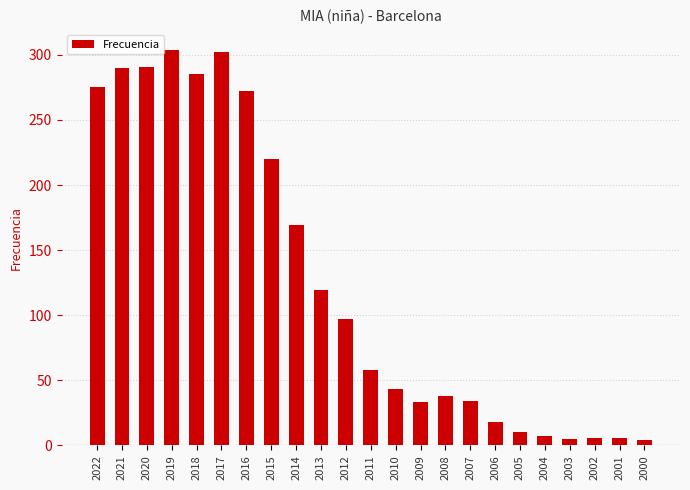

Where does the data first go above 58?

2022